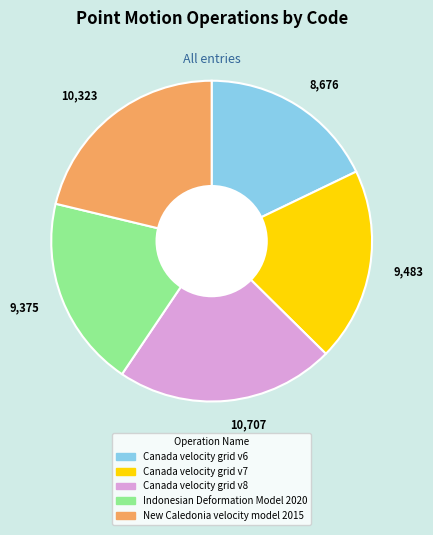

Is it true that 9,483 is 28% of the pie?

False